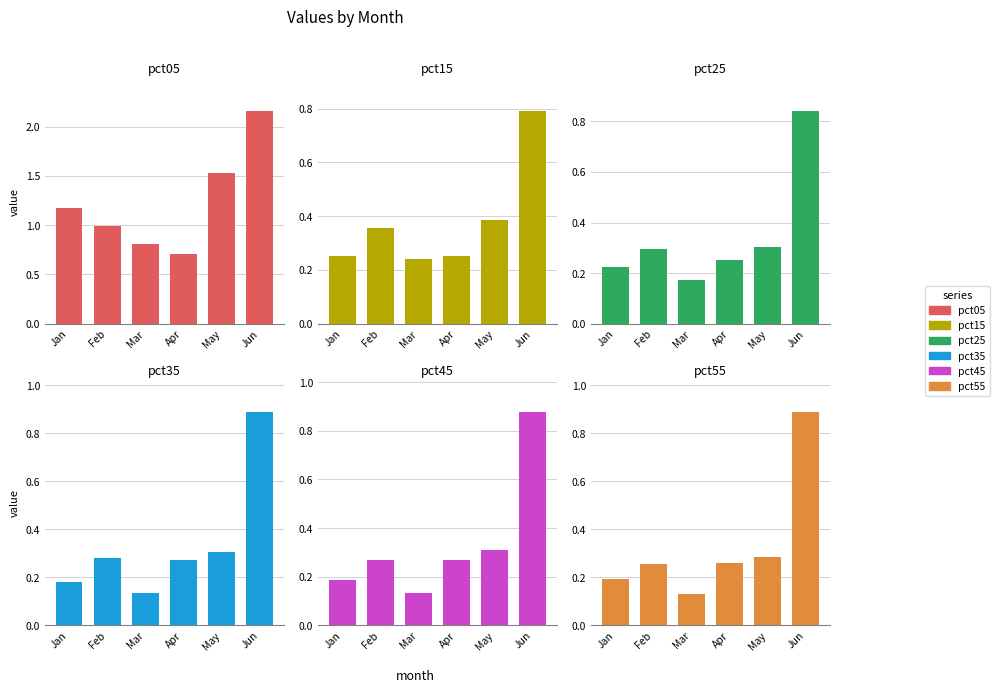

What is the difference between the highest and lowest values at May?

1.3